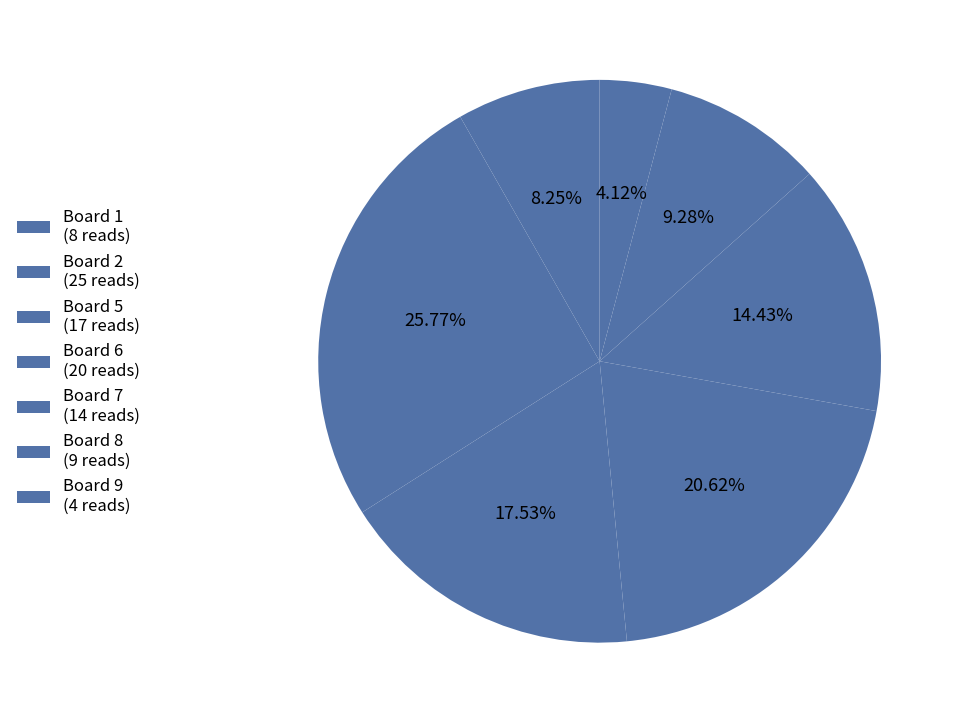

Count the number of slices in the pie.

7